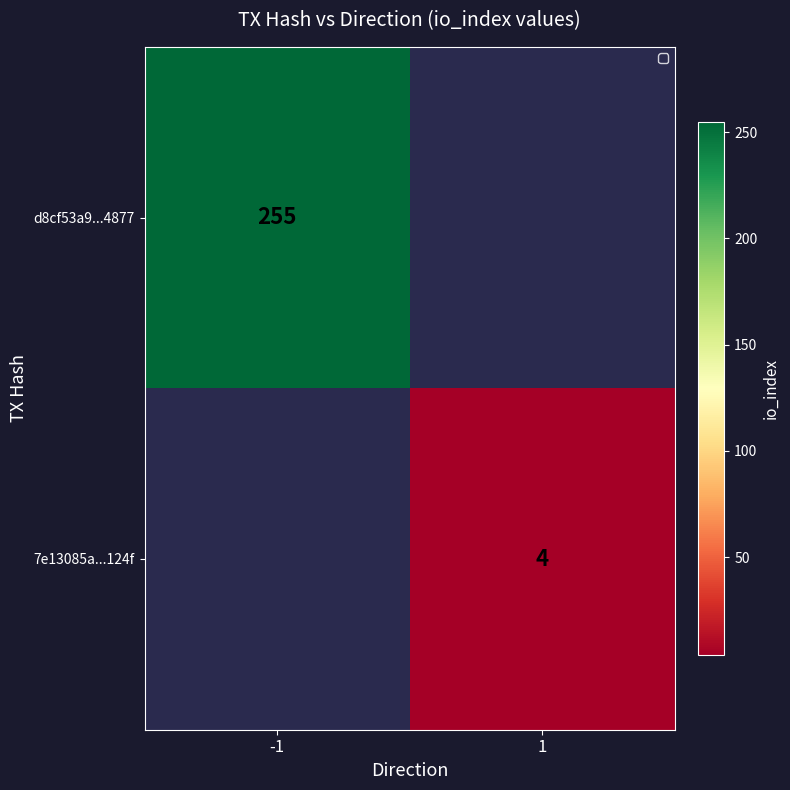

At how many categories does at least one series exceed 95?

1